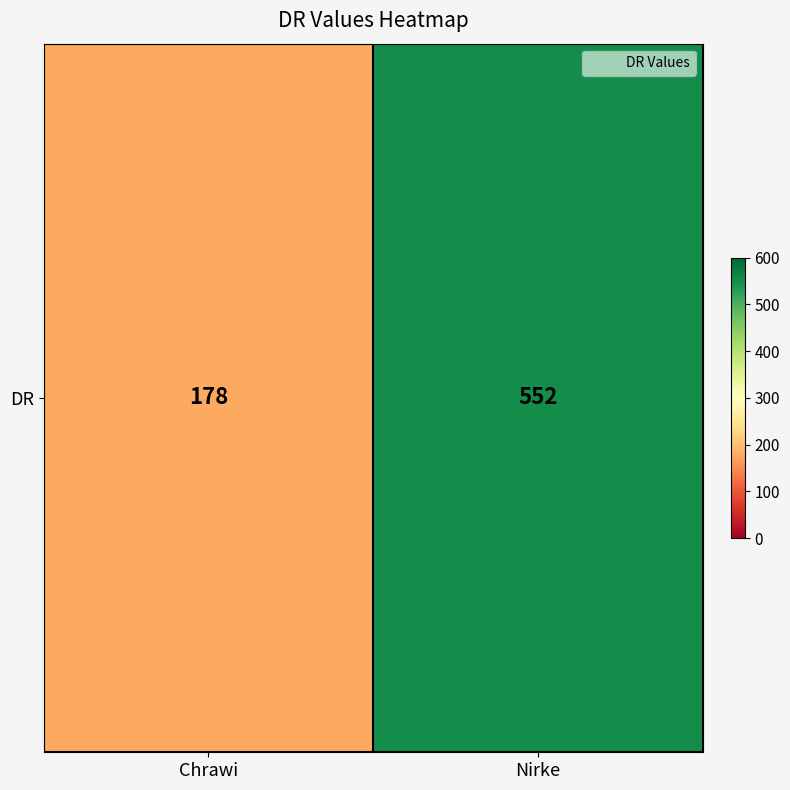

Reading right to left, extract all data points from this chart.

Nirke=552	Chrawi=178